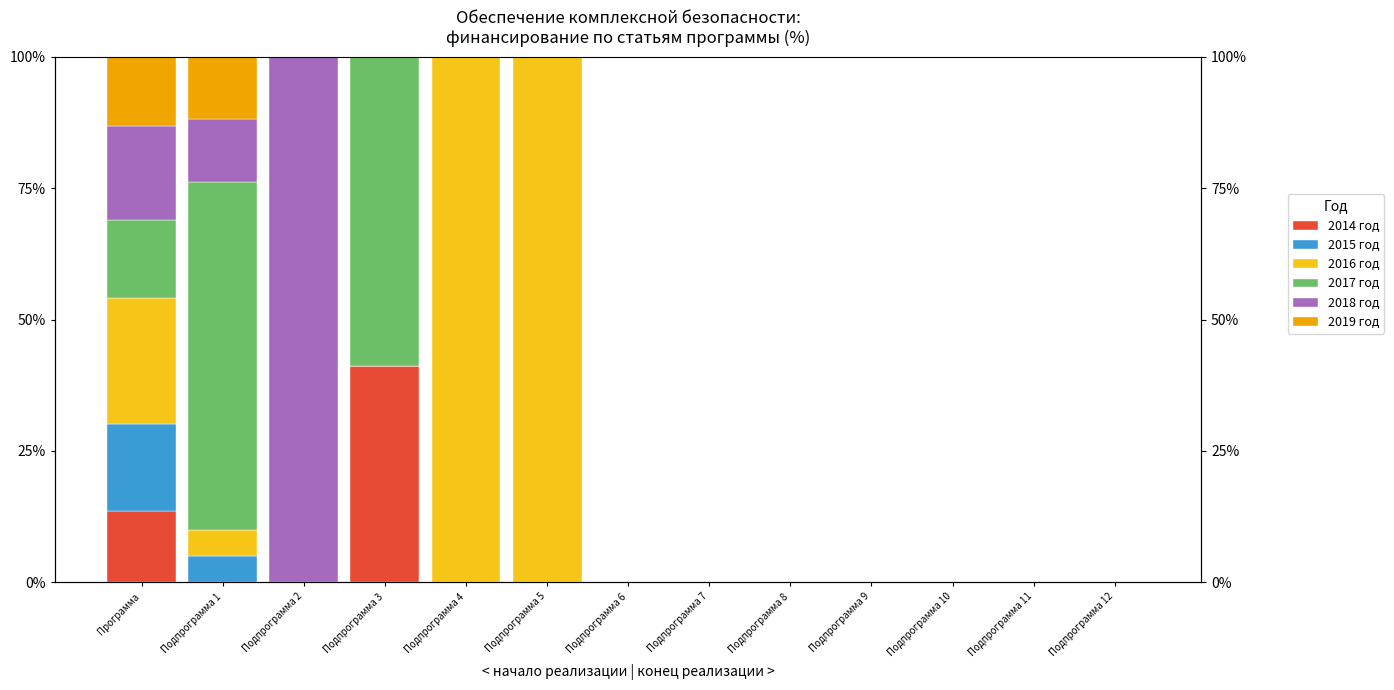

Does the chart contain any negative values?

No